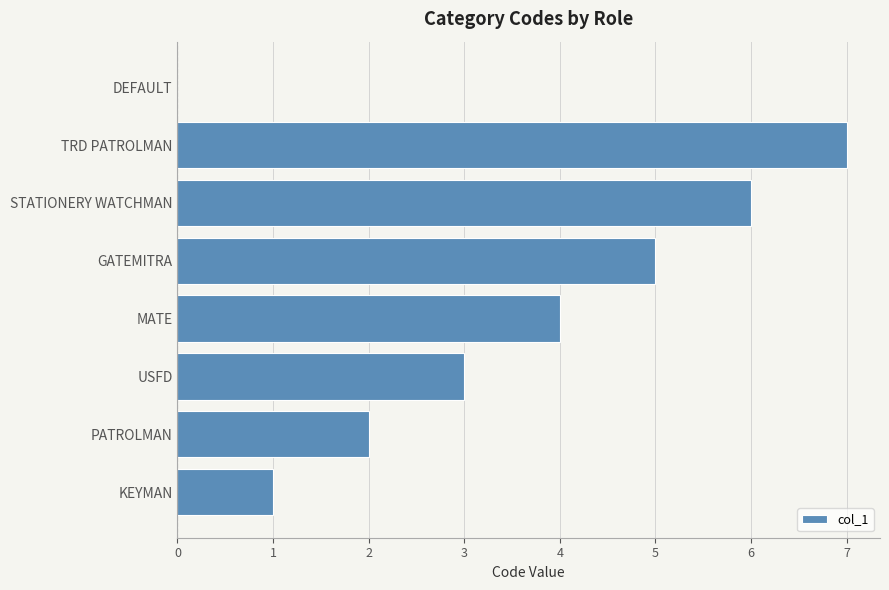

Read the value at TRD PATROLMAN.

7